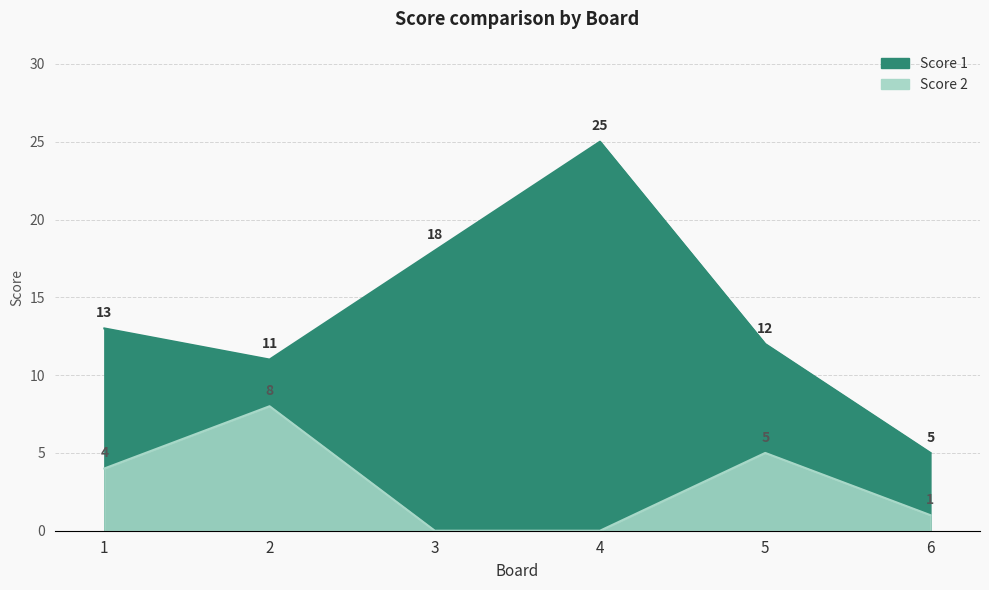

What is the sum of all Score 1 values?

84